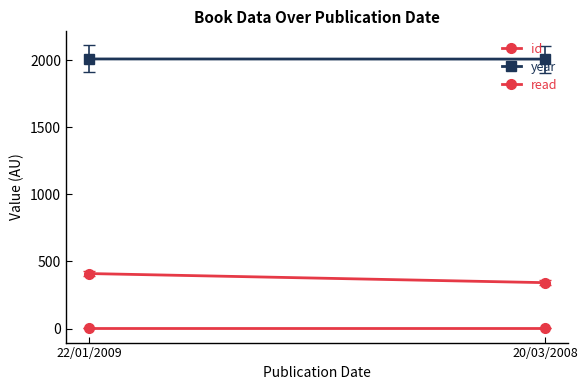

How many distinct data groups are displayed?

3